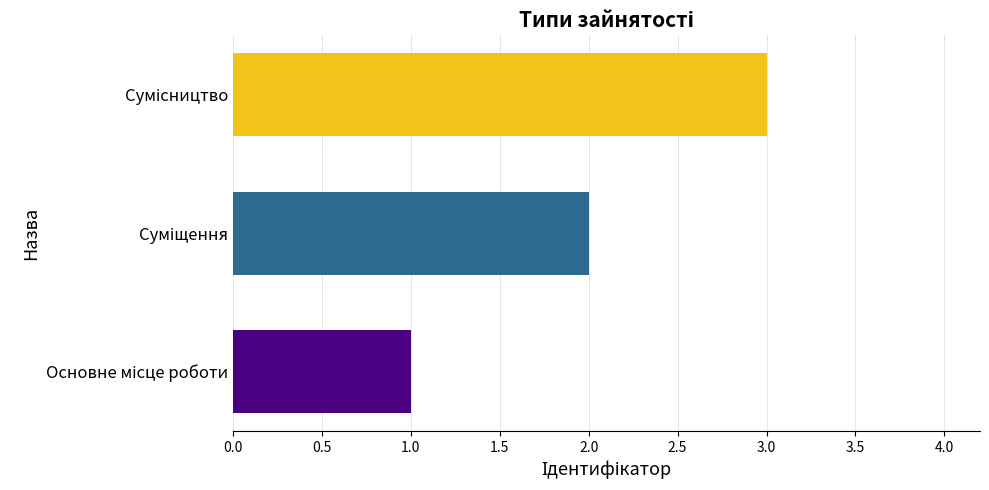

What is the average value?

2